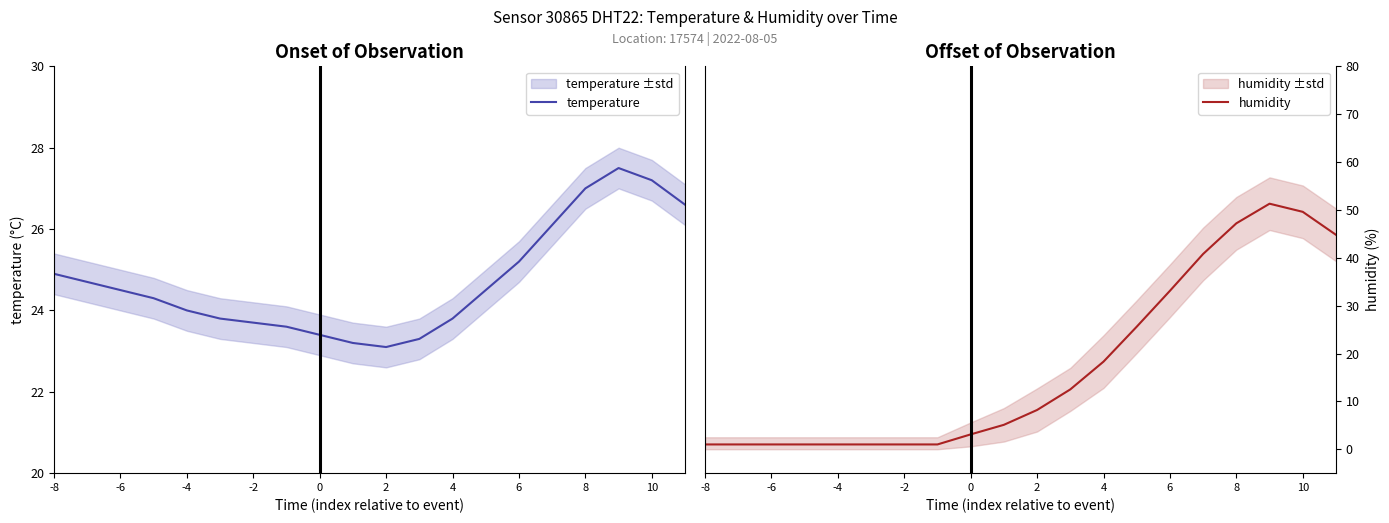

How many interior local peaks does the temperature series have?

1